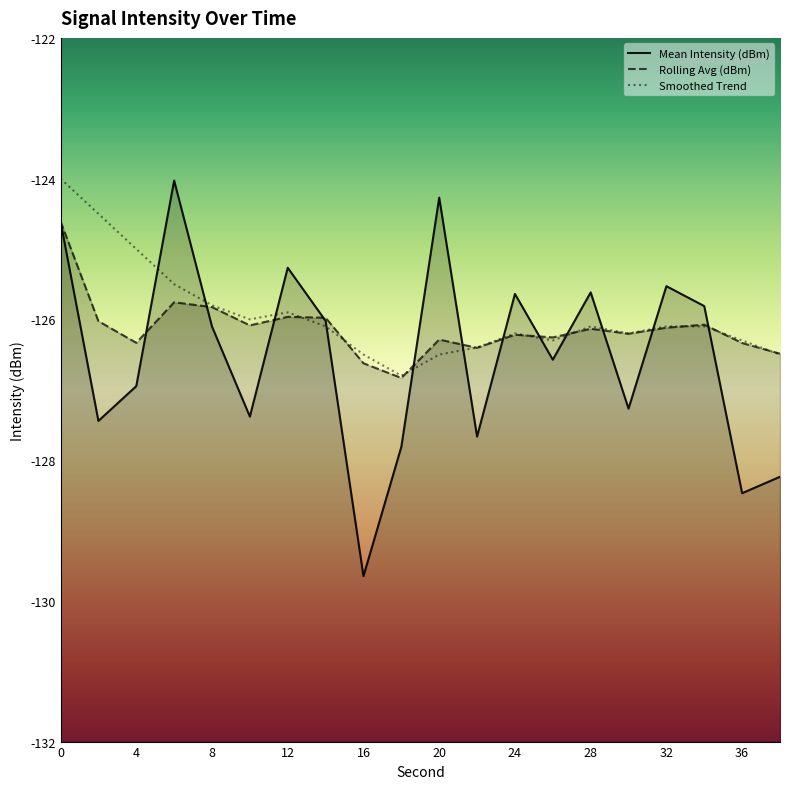

At 4, list the series in order from largest to smallest.

Smoothed Trend, Rolling Avg (dBm), Mean Intensity (dBm)